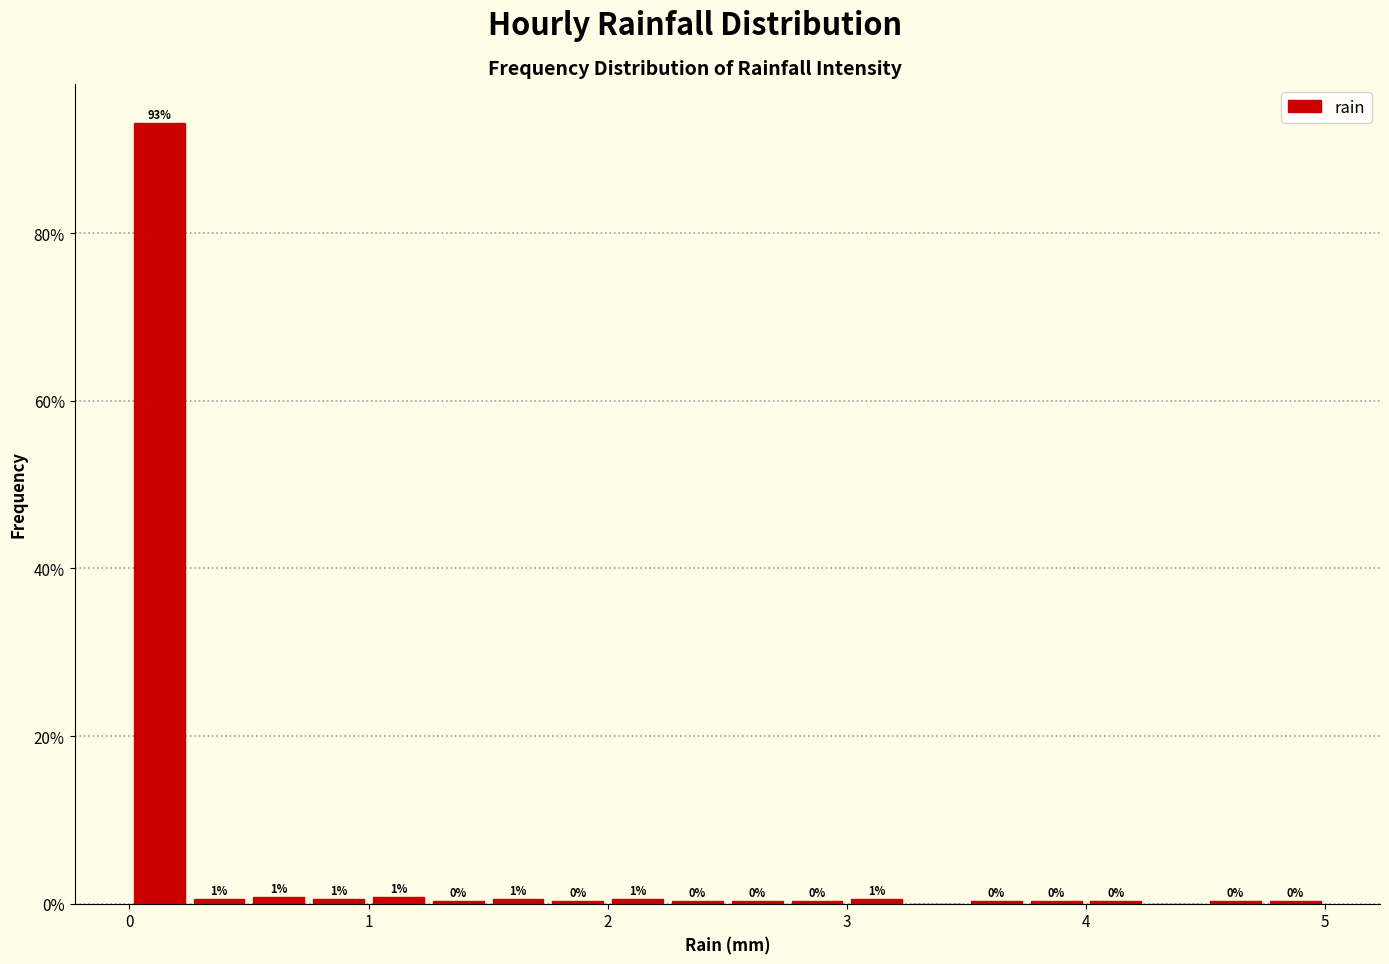

Around what value on the x-axis is the tallest bar? Give the approximate position of its centre, as read against the axis.

0.1